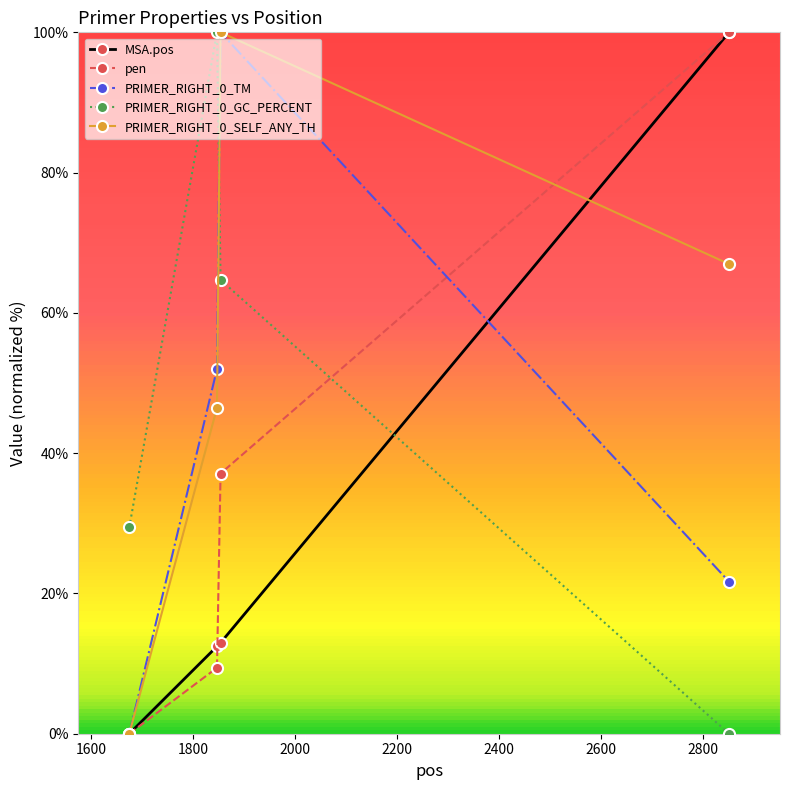

At how many categories does at least one series exceed 27?

4